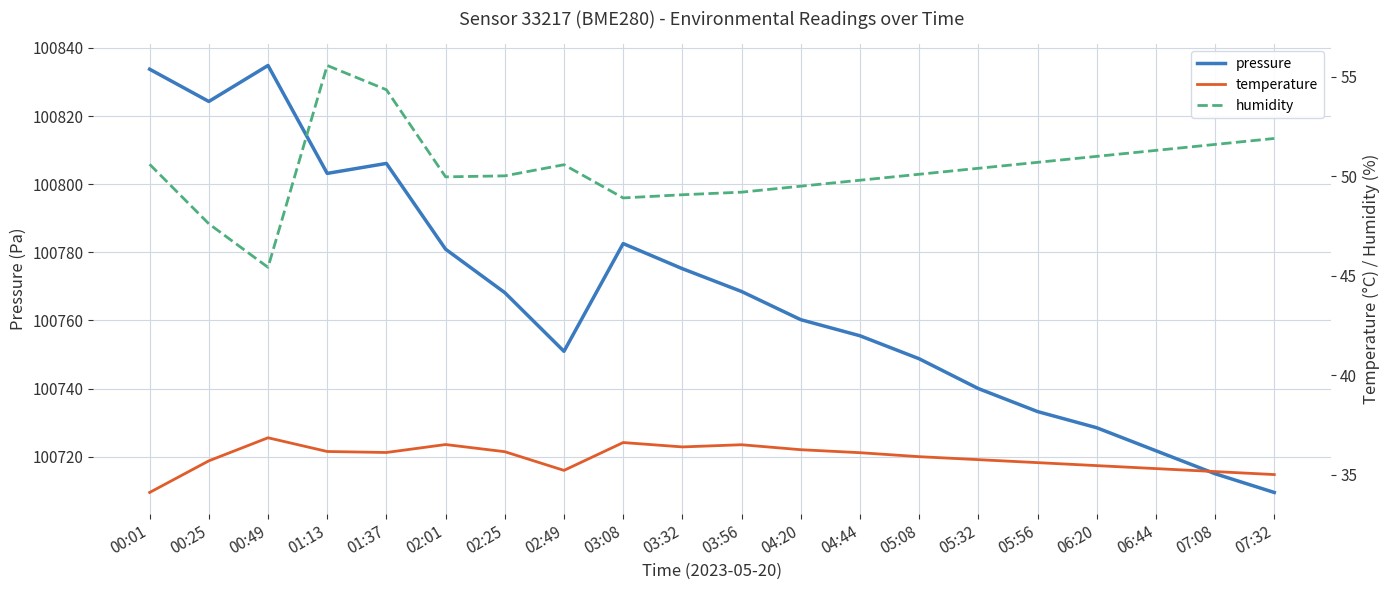

At which category does the chart reach its peak across all series?

00:49